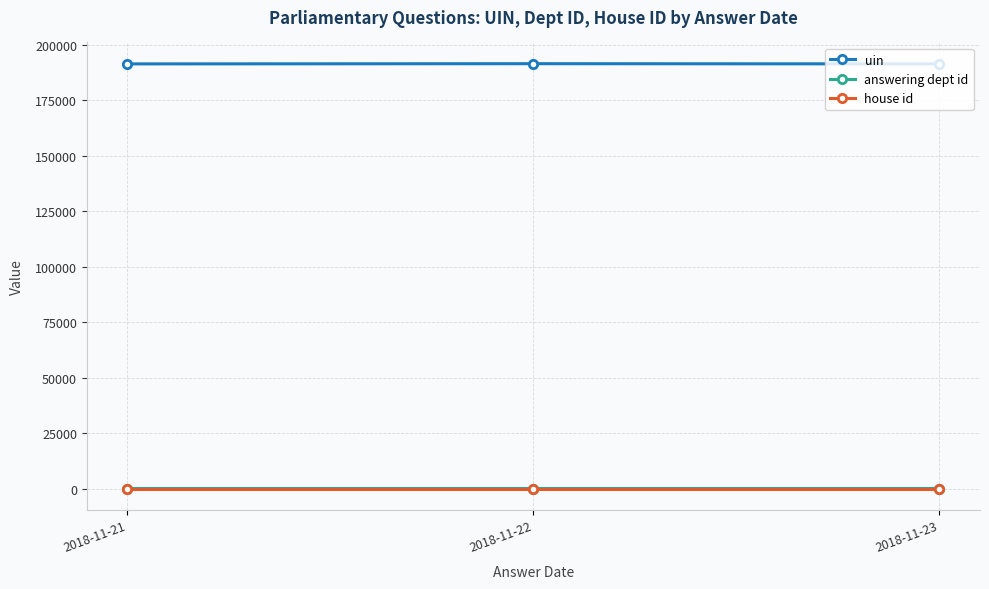

Which series has the largest total across all categories?

uin